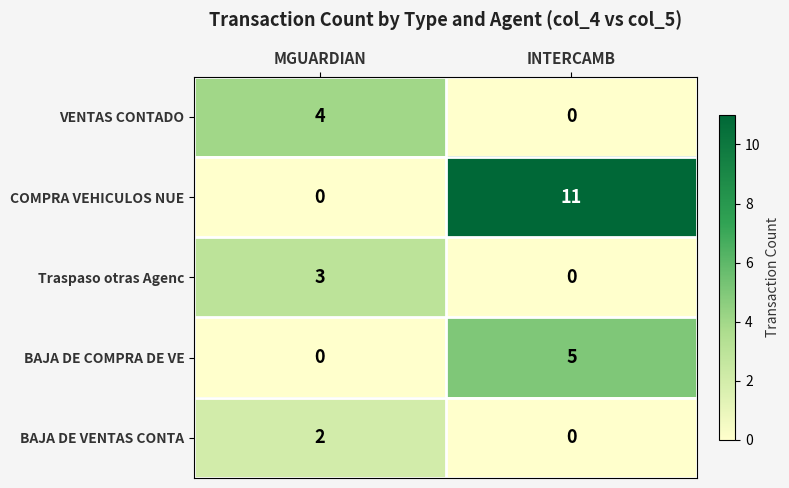

The VENTAS CONTADO series shows 4 at MGUARDIAN. True or false?

True